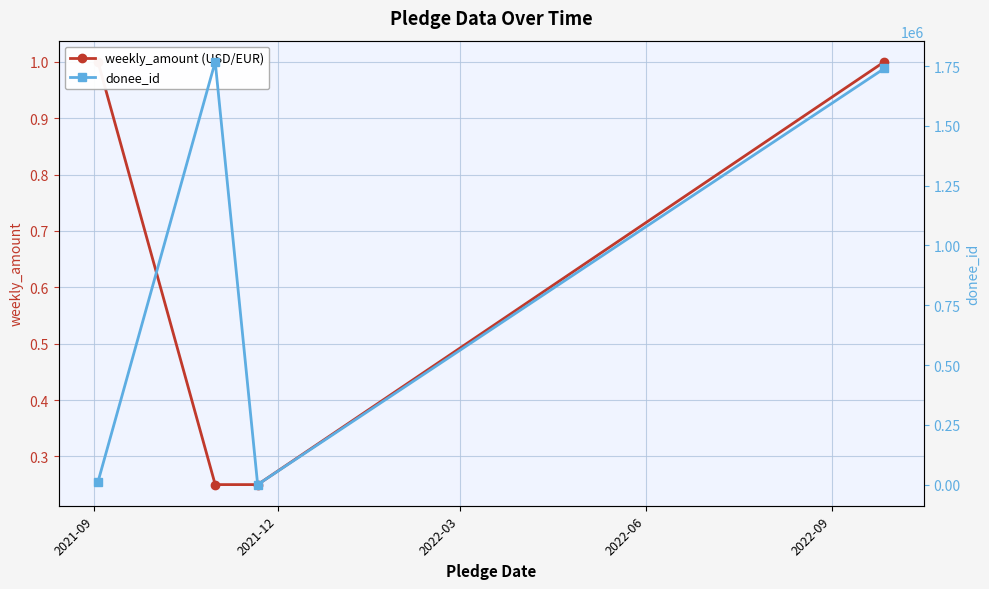

What is the value of the donee_id point at the 4th from the left?

1740104.0